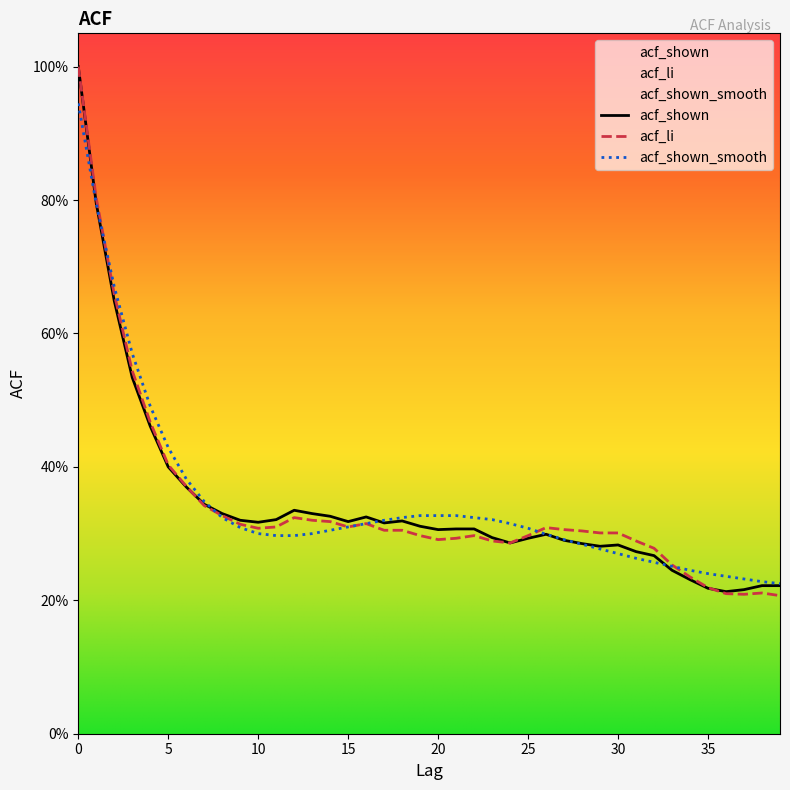

Does the chart have visible grid lines?

No